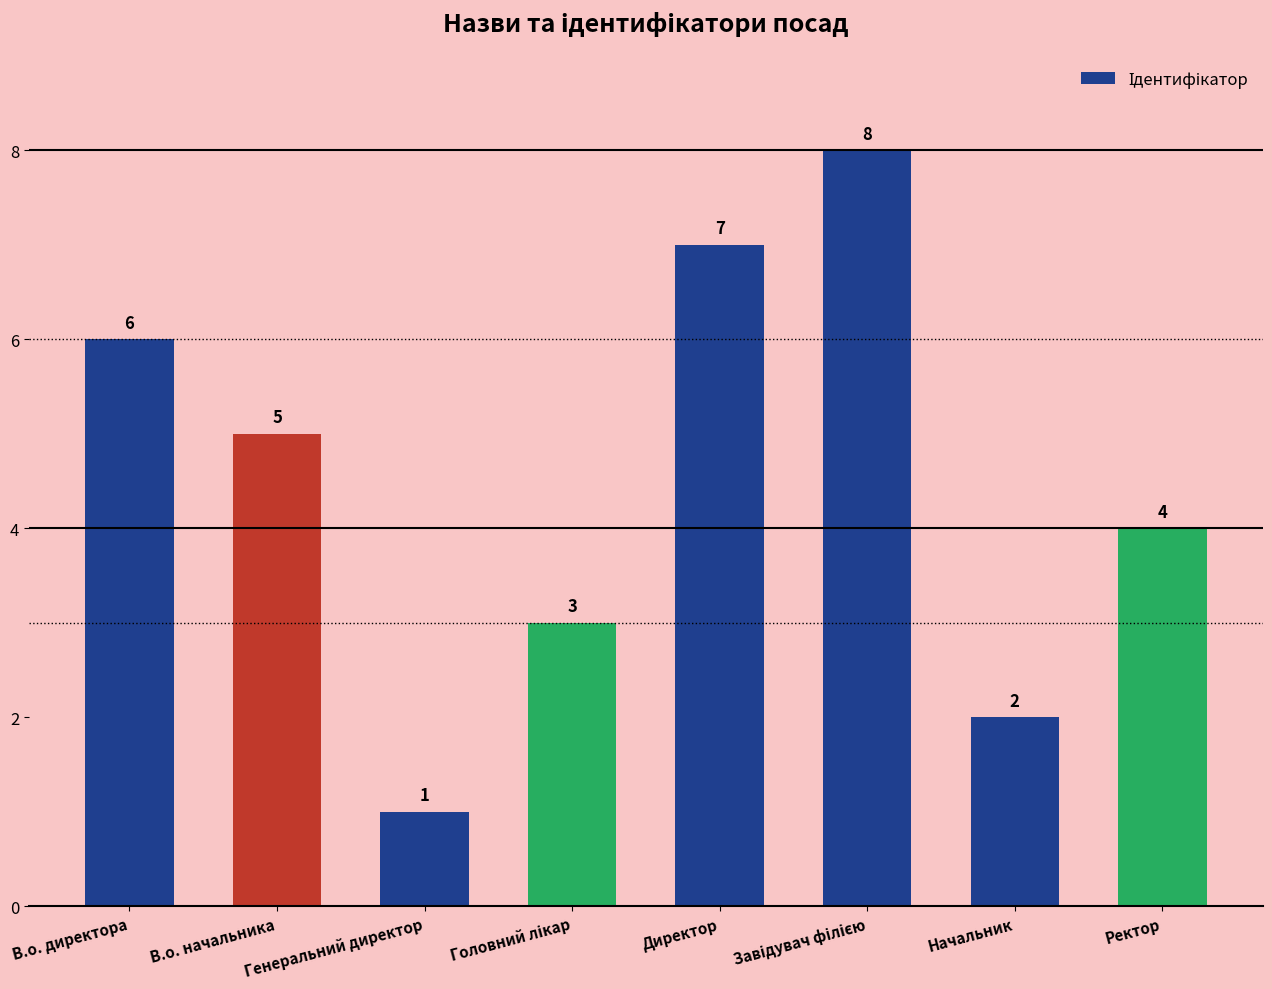

The chart shows a value of 2 at Начальник. True or false?

True